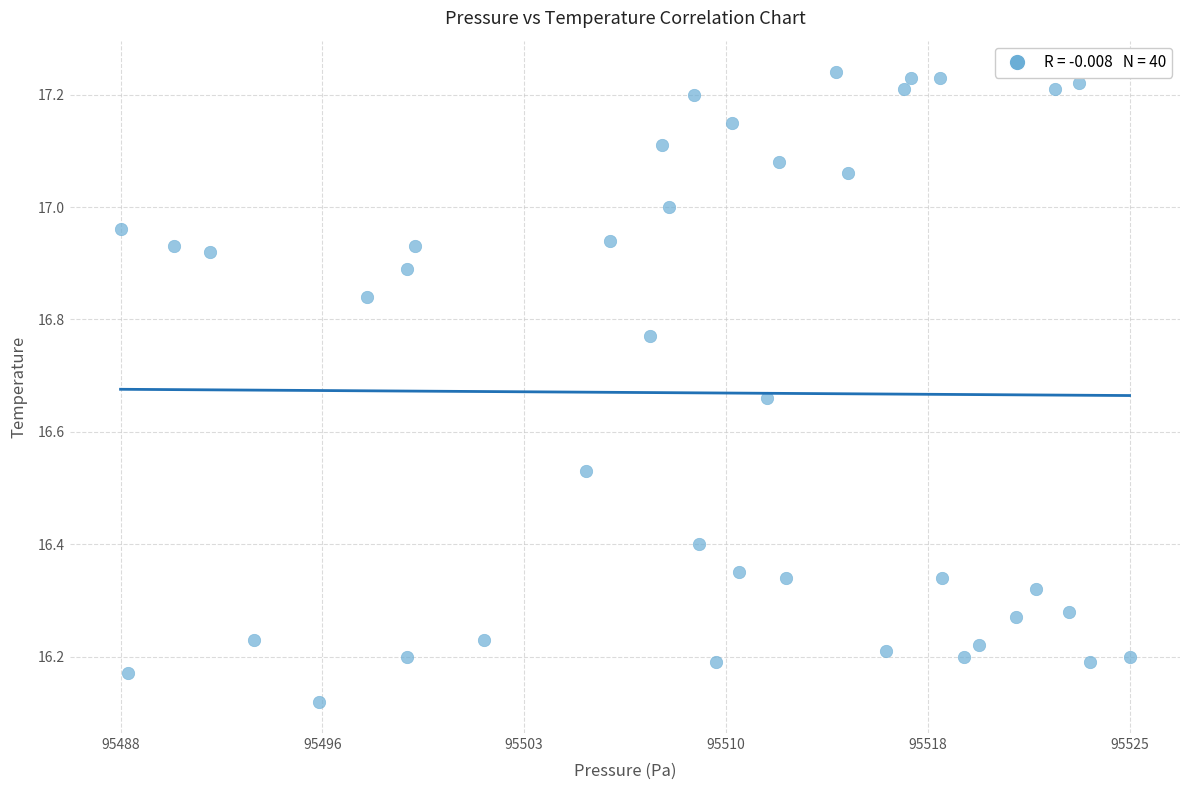

What is the range of Y values (max minus min)?

1.1